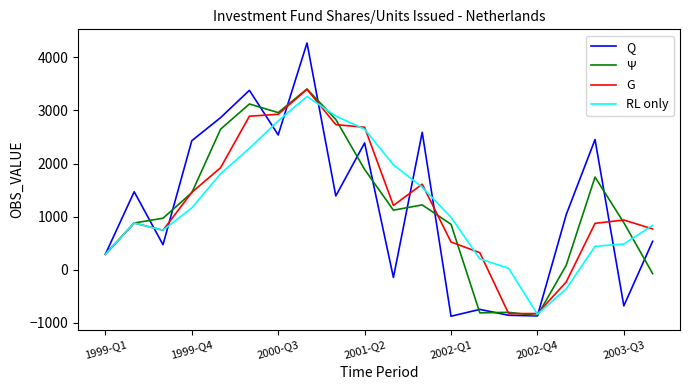

Which series has the largest range (max minus min)?

Q